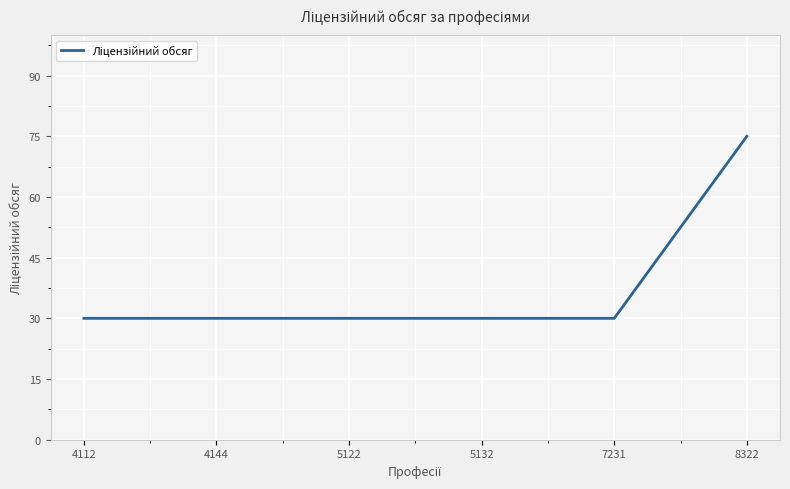

What is the maximum value shown in the chart?

75